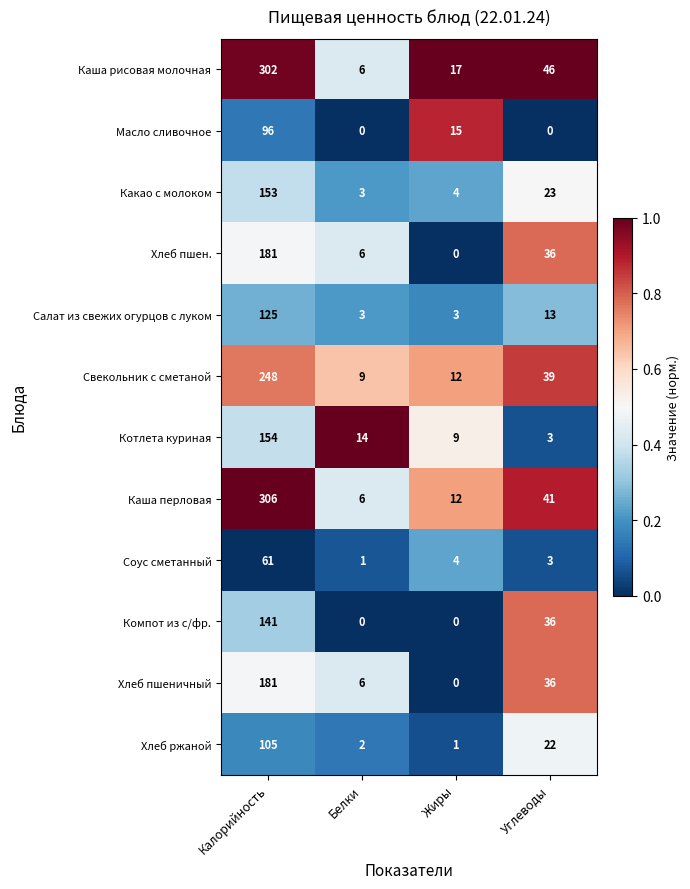

At which category is the sum across all series the highest?

Калорийность